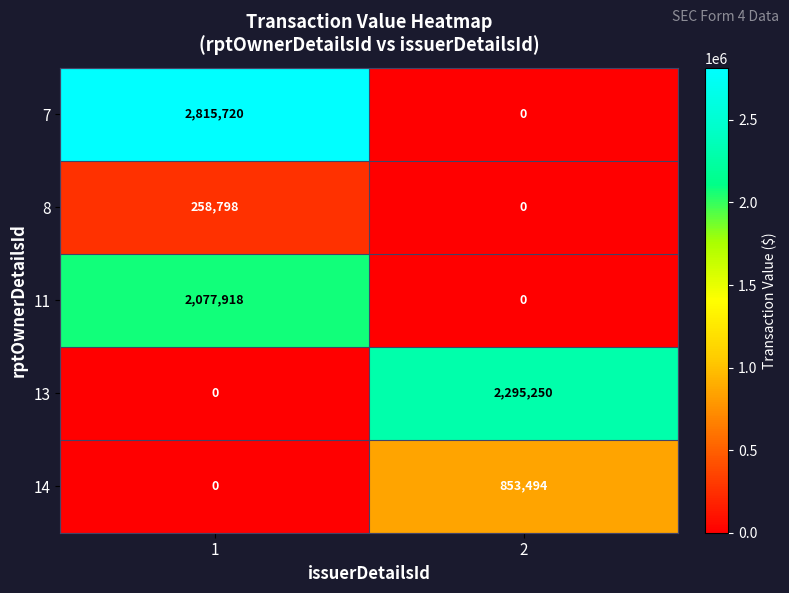

What is the sum of the 8 values at 2 and 1?

258798